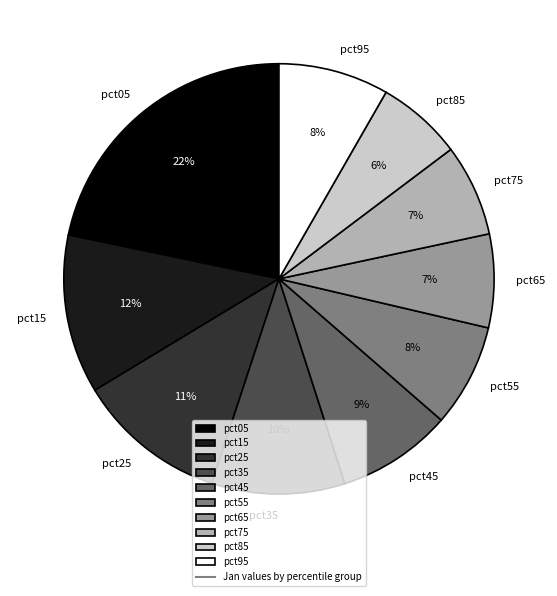

Count the number of slices in the pie.

10